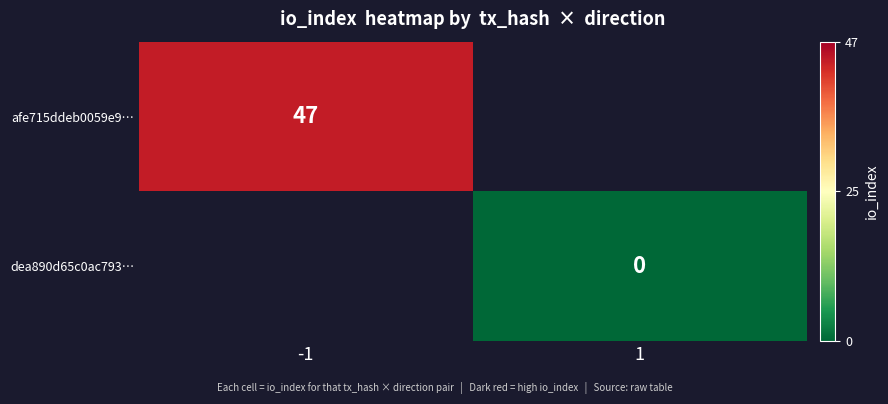

Which label corresponds to the smallest value in the chart?

1